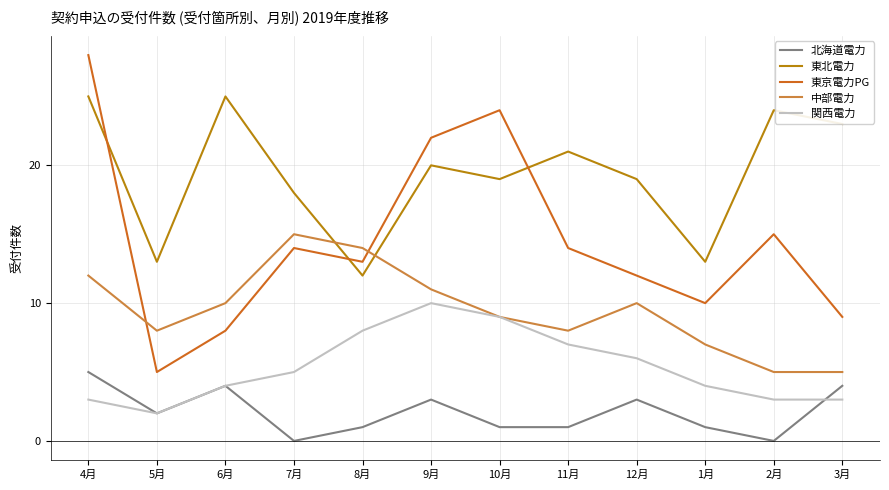

What is the difference between the maximum and minimum values in the 東北電力 series?

13